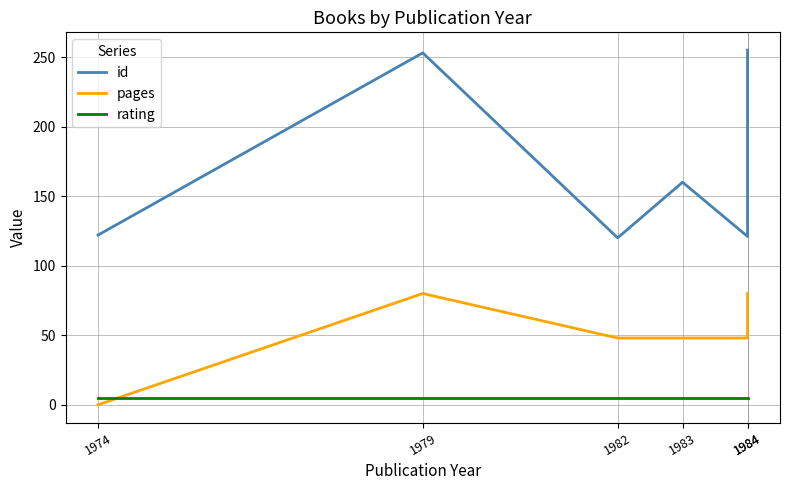

What is the spread (max minus min) of values at 1979?

248